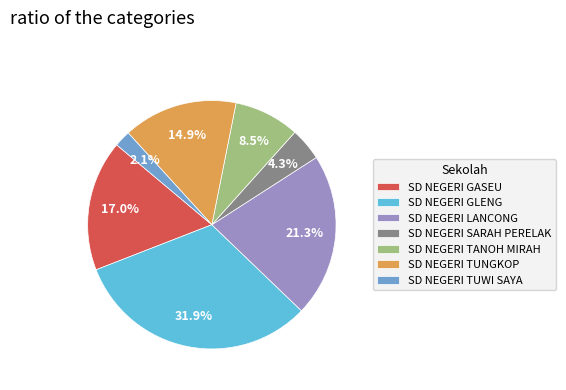

What is the total percentage of SD NEGERI TUNGKOP and SD NEGERI LANCONG?

36.2%